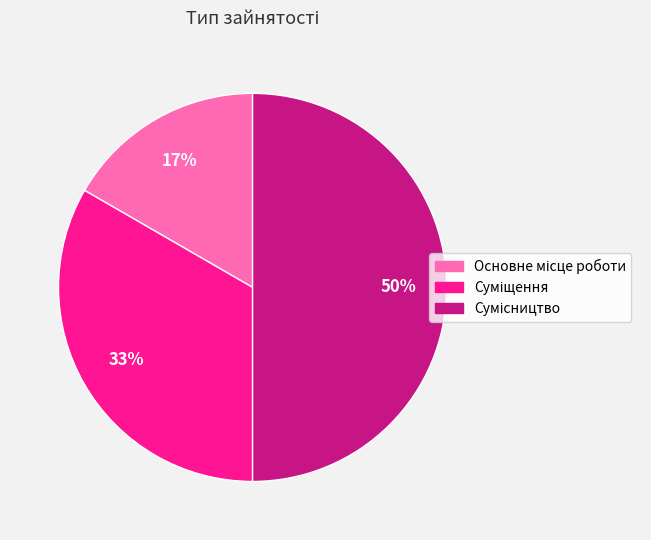

Rank the categories by value from lowest to highest.

Основне місце роботи, Суміщення, Сумісництво